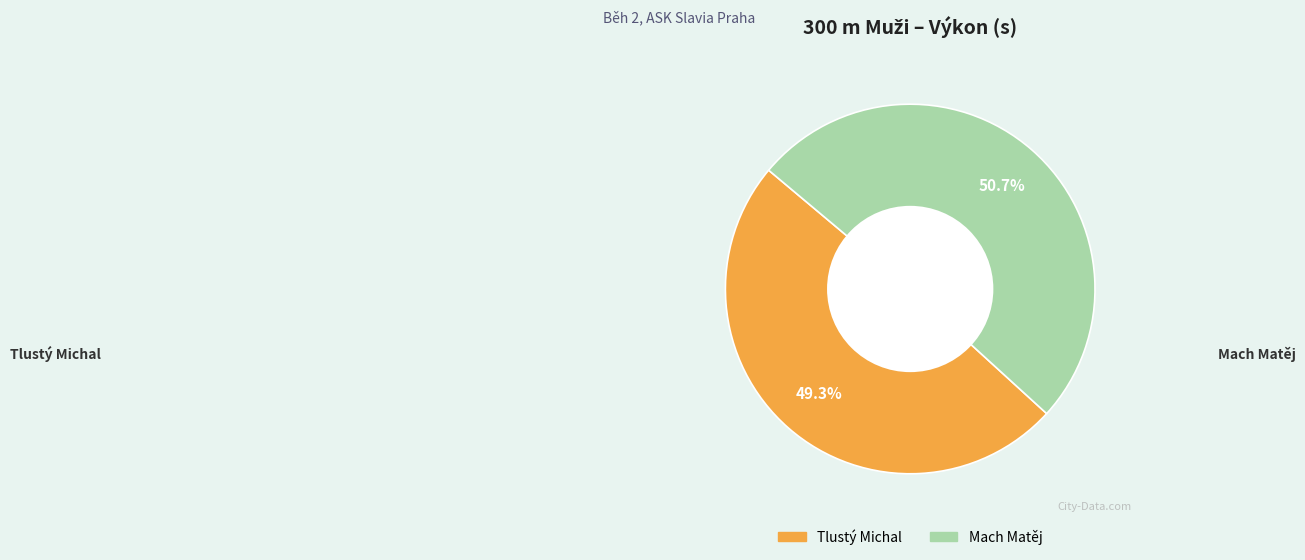

What percentage is the Tlustý Michal slice, to the nearest percent?

49%